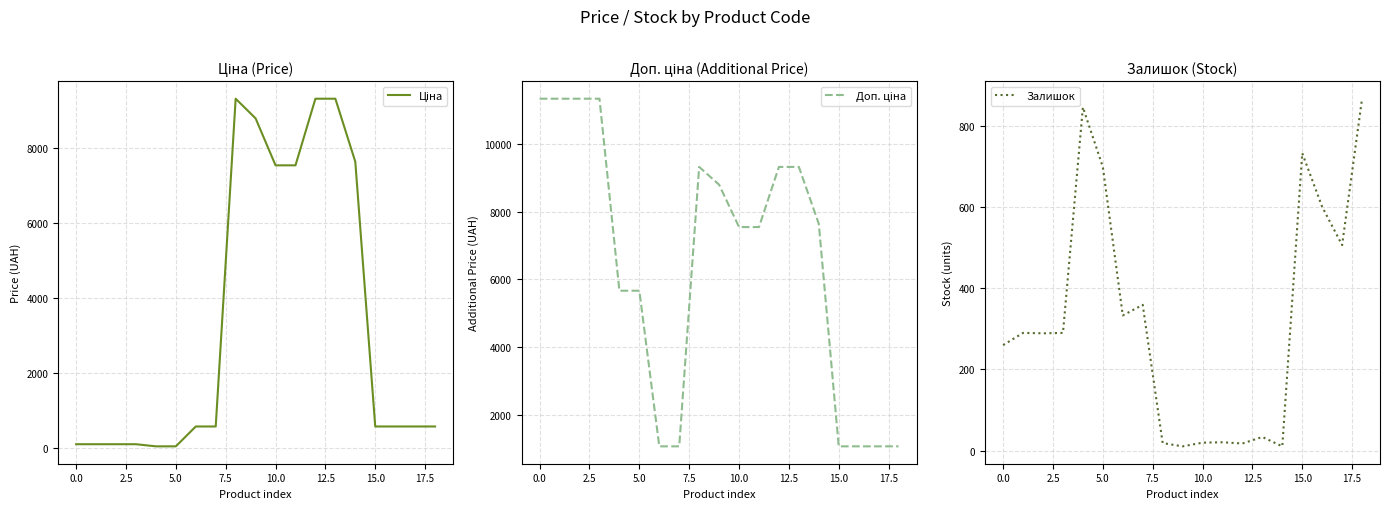

How many distinct data groups are displayed?

3